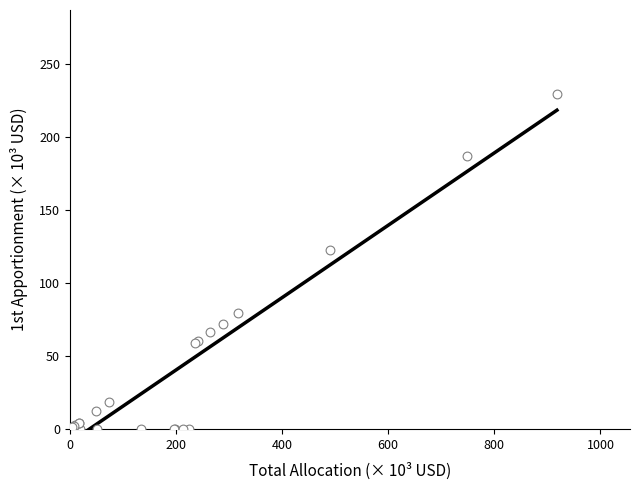

What Y value in the scatter plot is closest to 114?

122.8